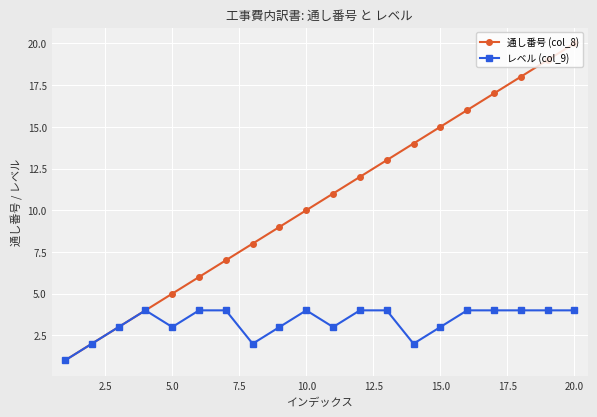

Which series has the largest total across all categories?

通し番号 (col_8)